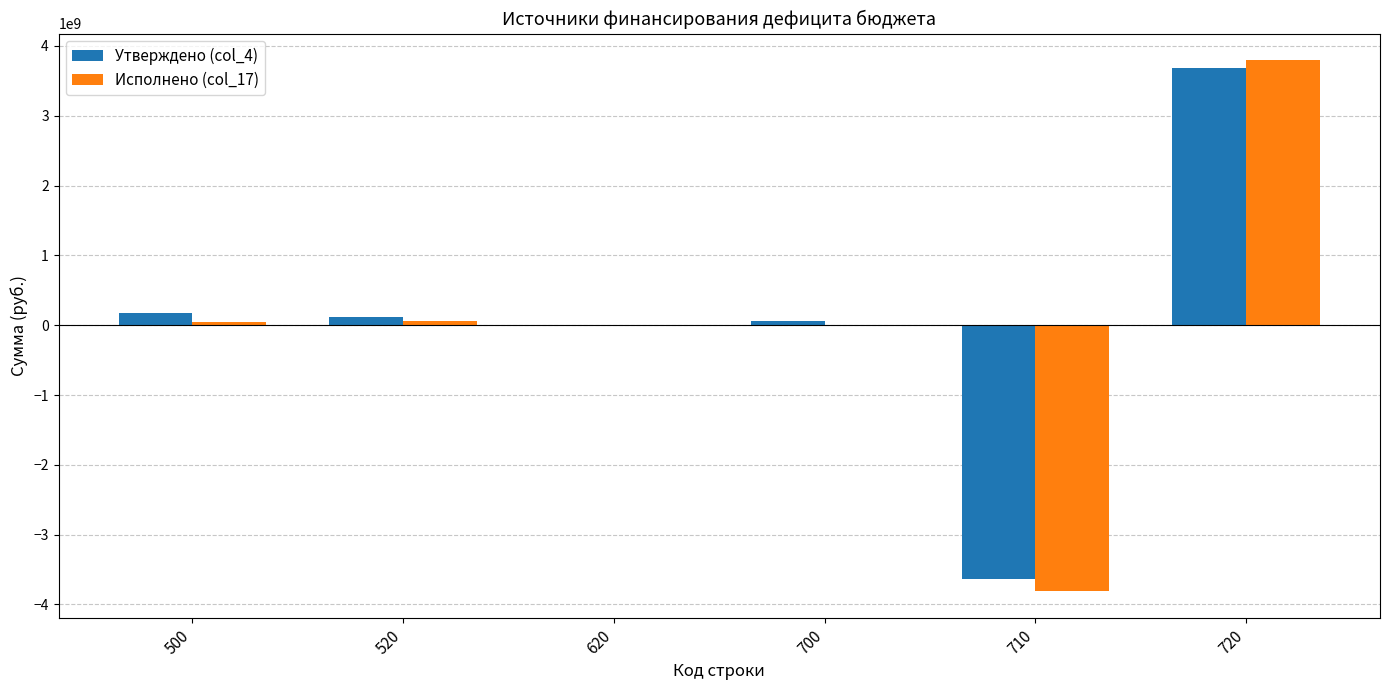

What is the difference between the Исполнено (col_17) values at 620 and 700?

12046854.7